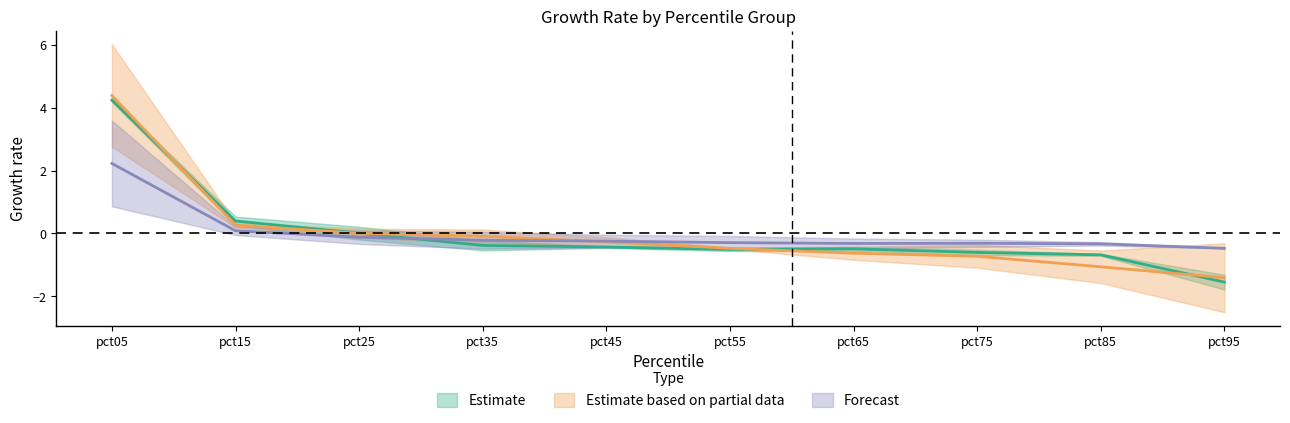

What is the difference between the second highest and minimum values in the Jan series?

1.9